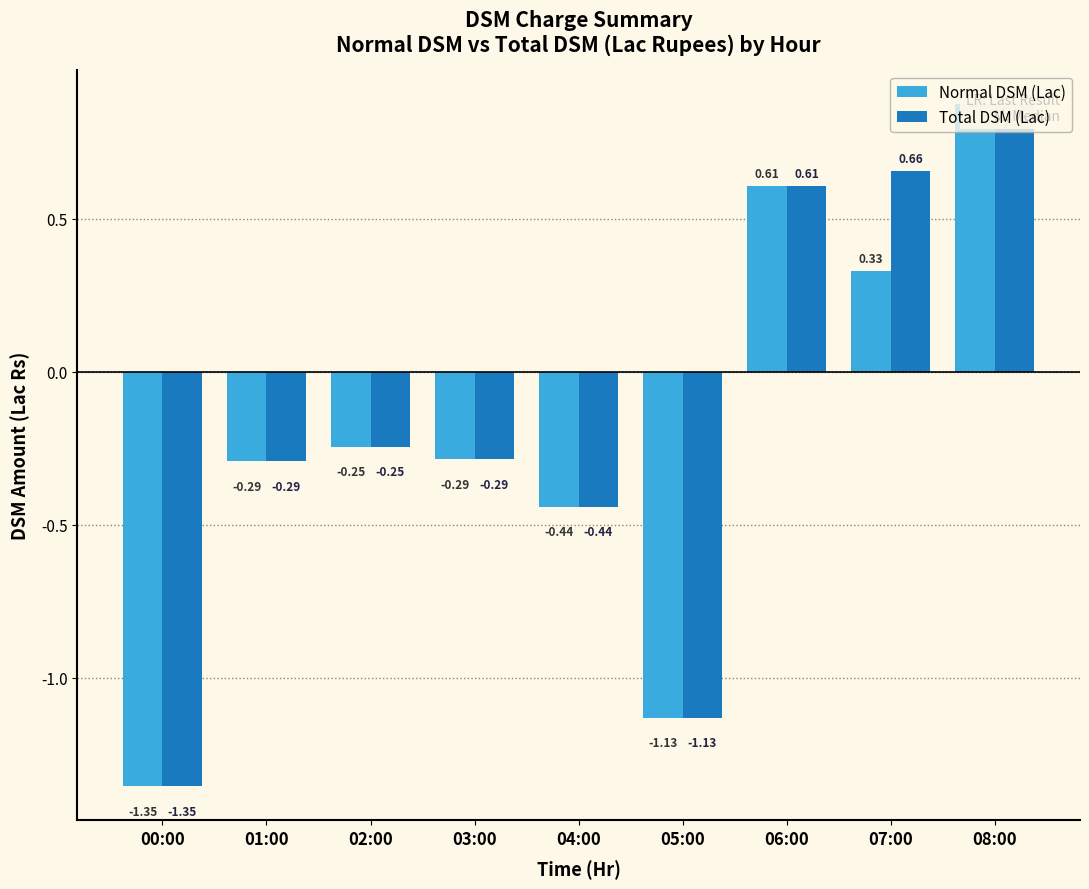

What is the difference between the Normal DSM (Lac) values at 08:00 and 03:00?

1.2